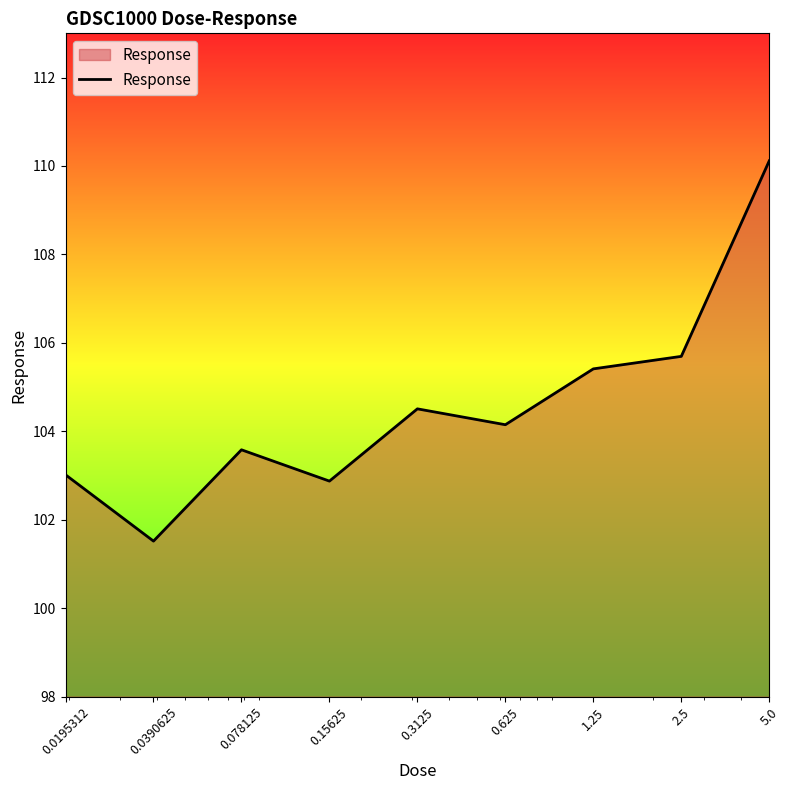

What is the smallest value displayed?

101.5